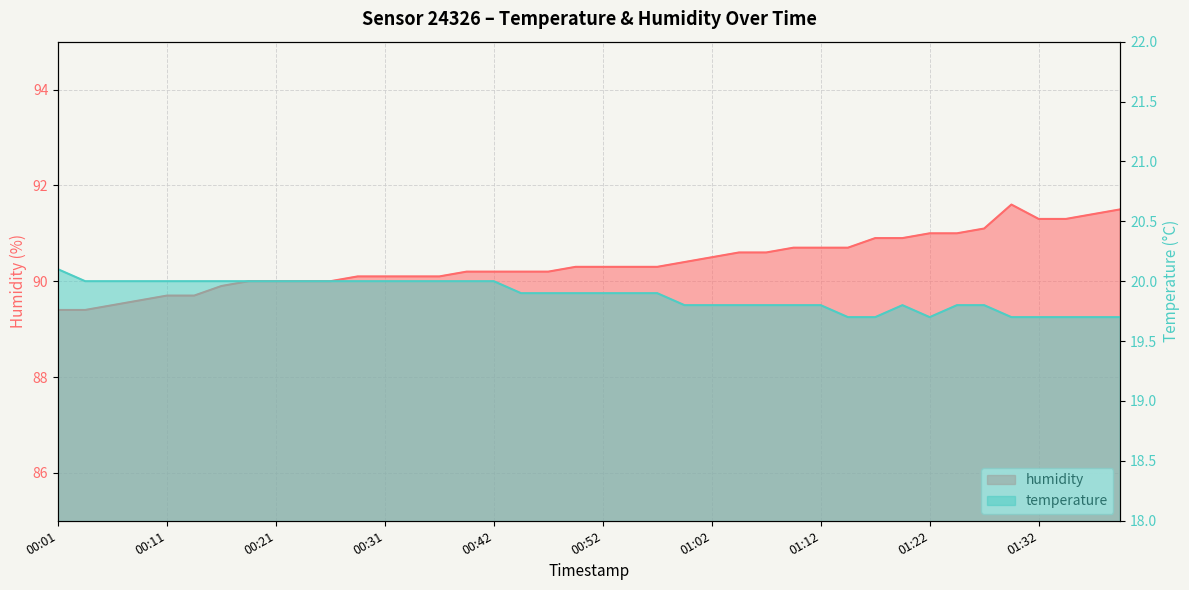

Where is the first local maximum for humidity?

01:29